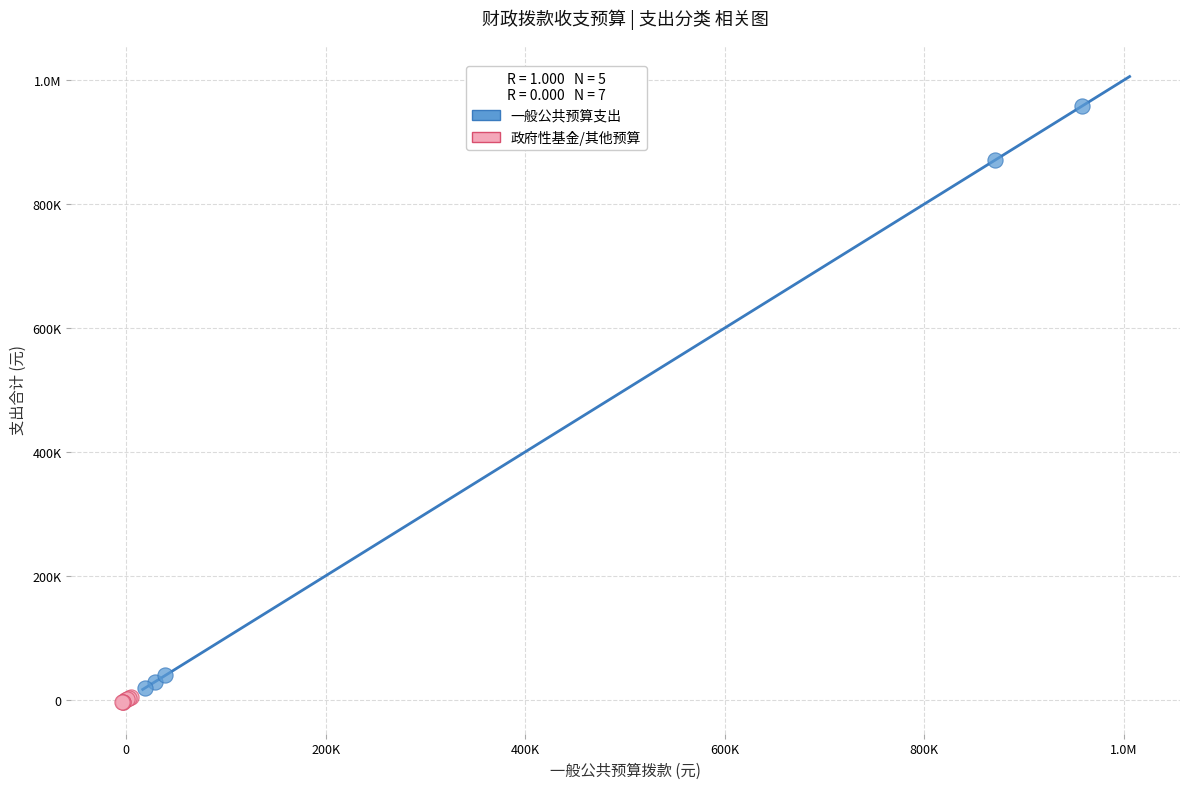

What are all the series names shown in the legend?

一般公共预算支出, 政府性基金/其他预算